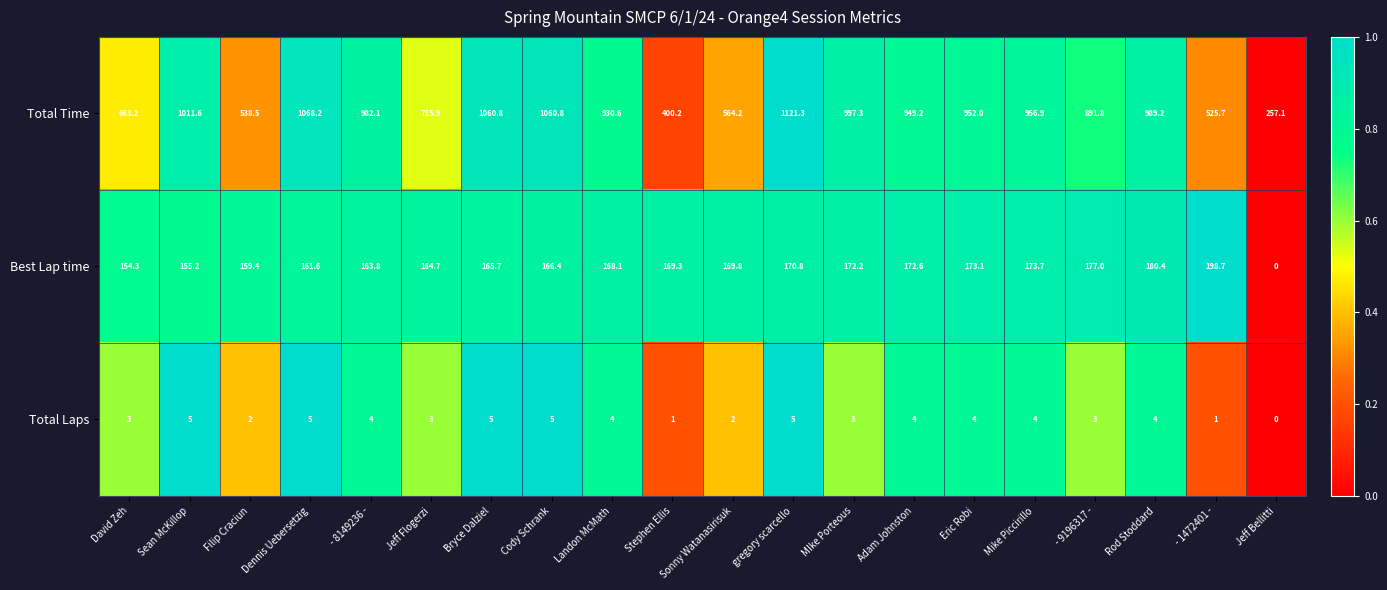

Which series has the largest range (max minus min)?

Total Time